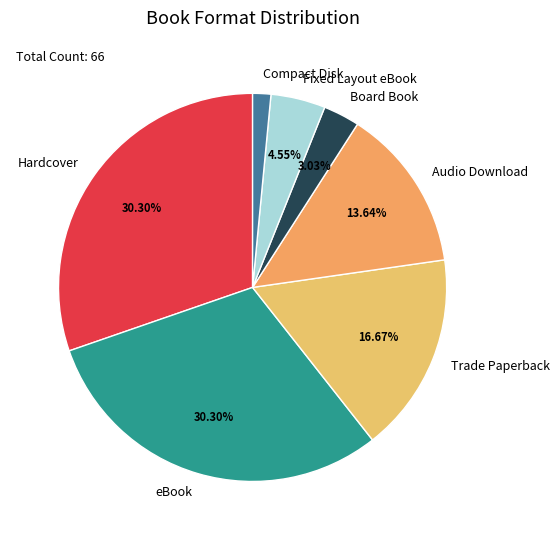

Is it true that Compact Disk is 14% of the pie?

False